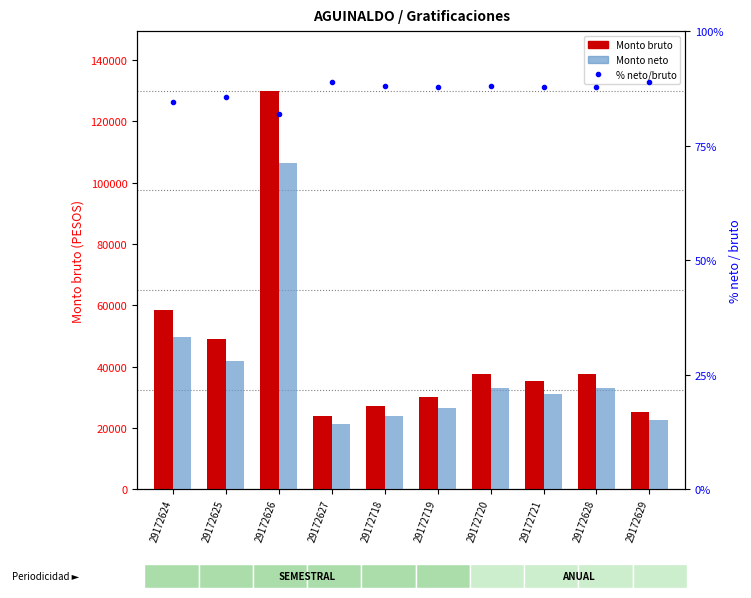

Read the Monto bruto value at 29172629.

25313.0